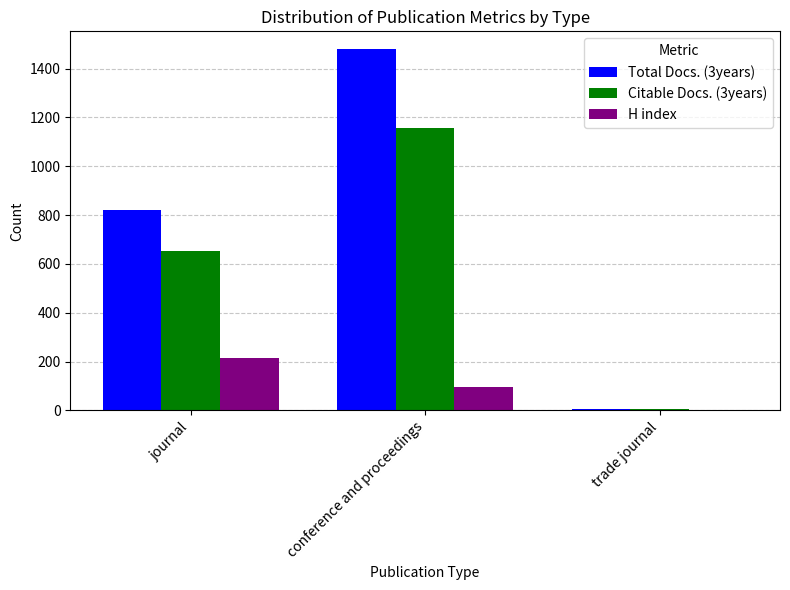

Is it true that Total Docs. (3years) equals 1479 at conference and proceedings?

True